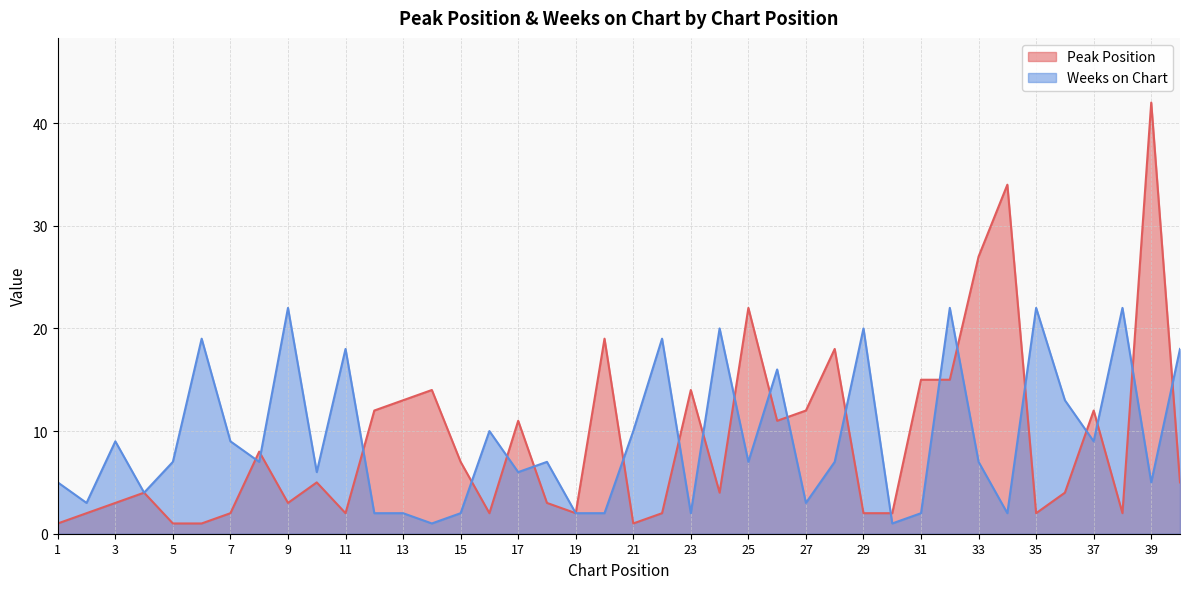

At which label does Peak Position first exceed 5?

8